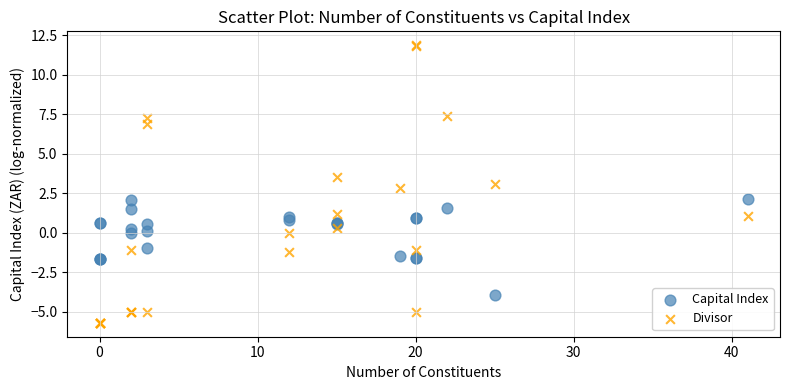

Which series contains the highest Y value?

Divisor